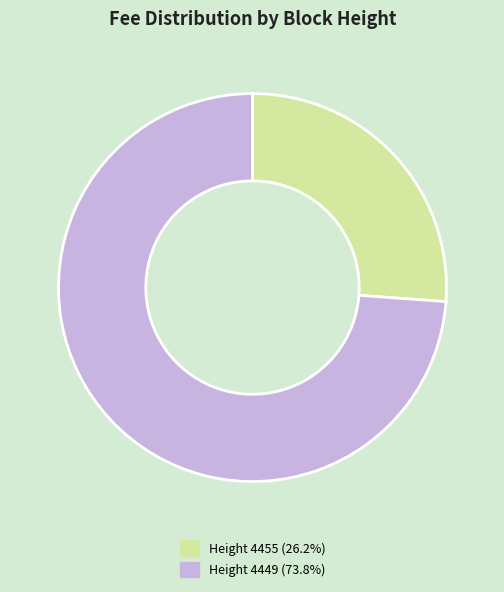

How many slices are in this pie chart?

2